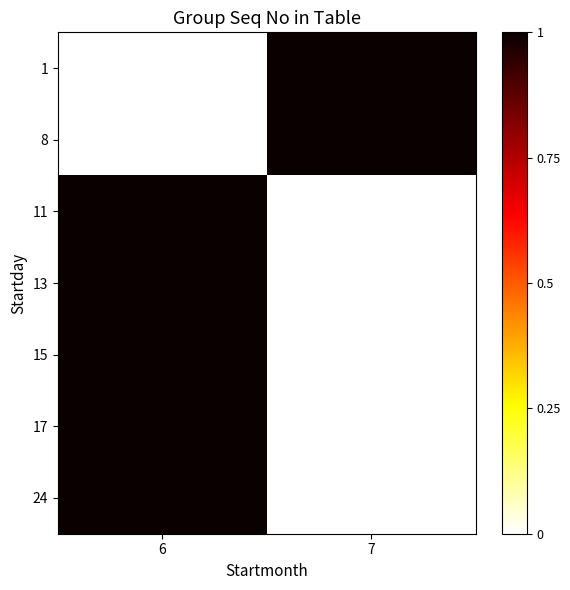

At how many categories does at least one series exceed 0?

2